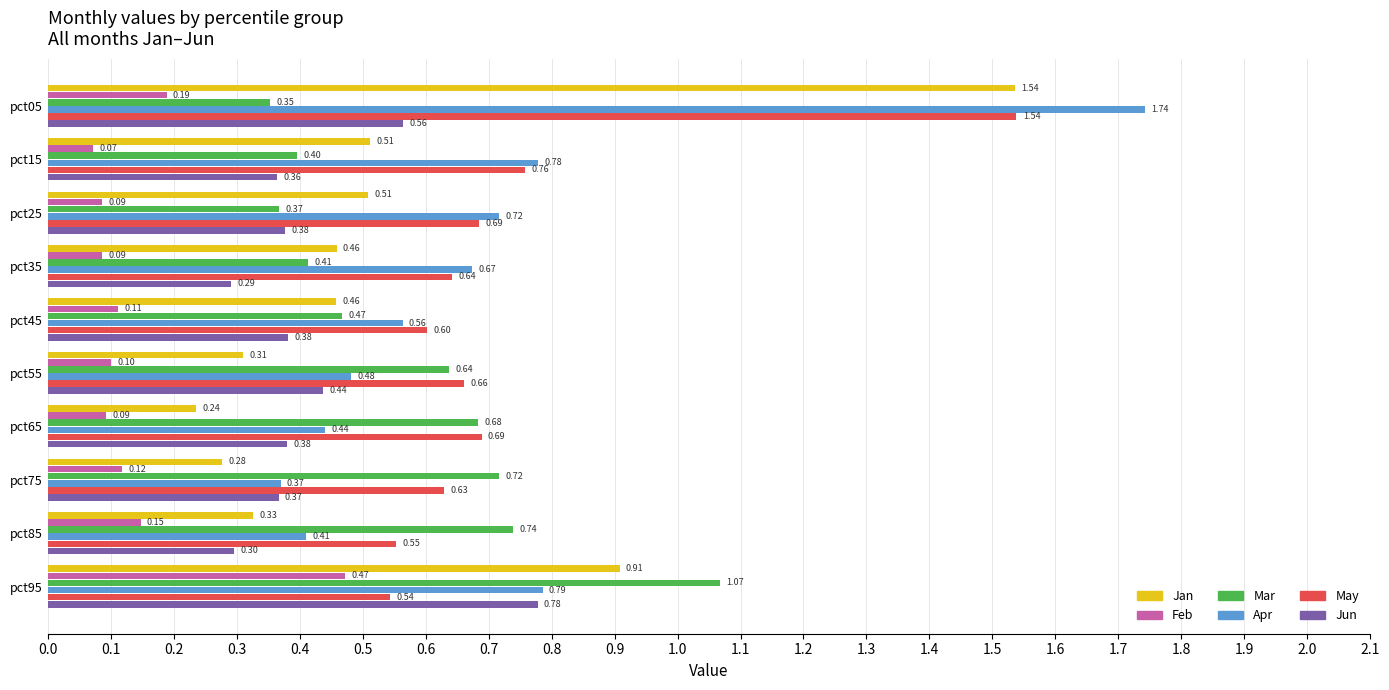

At which label does Apr reach its peak?

pct05